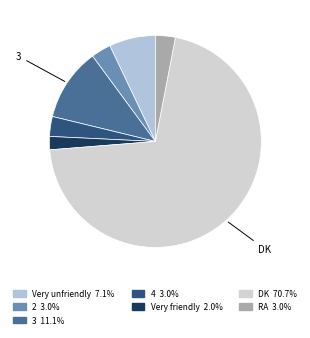

True or false: RA accounts for 3% of the total.

True